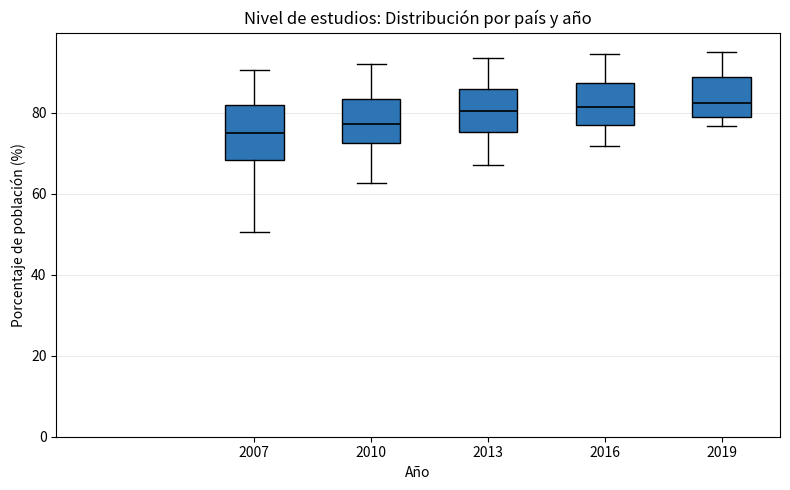

Which box has the lowest median line?

2007